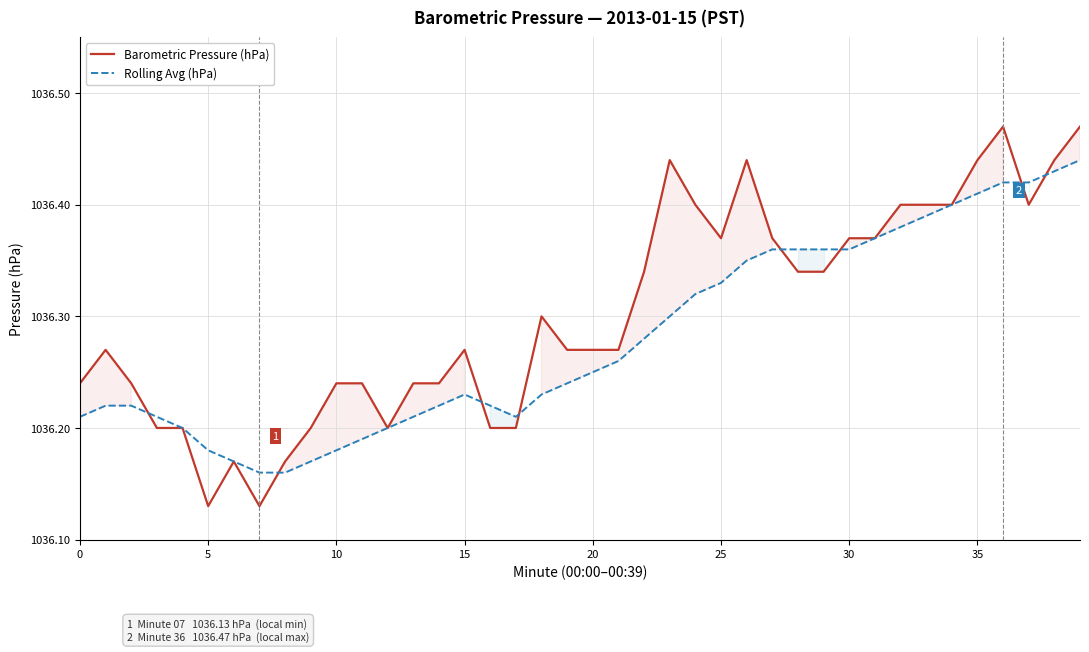

What is the label of the 38th point from the left?

37